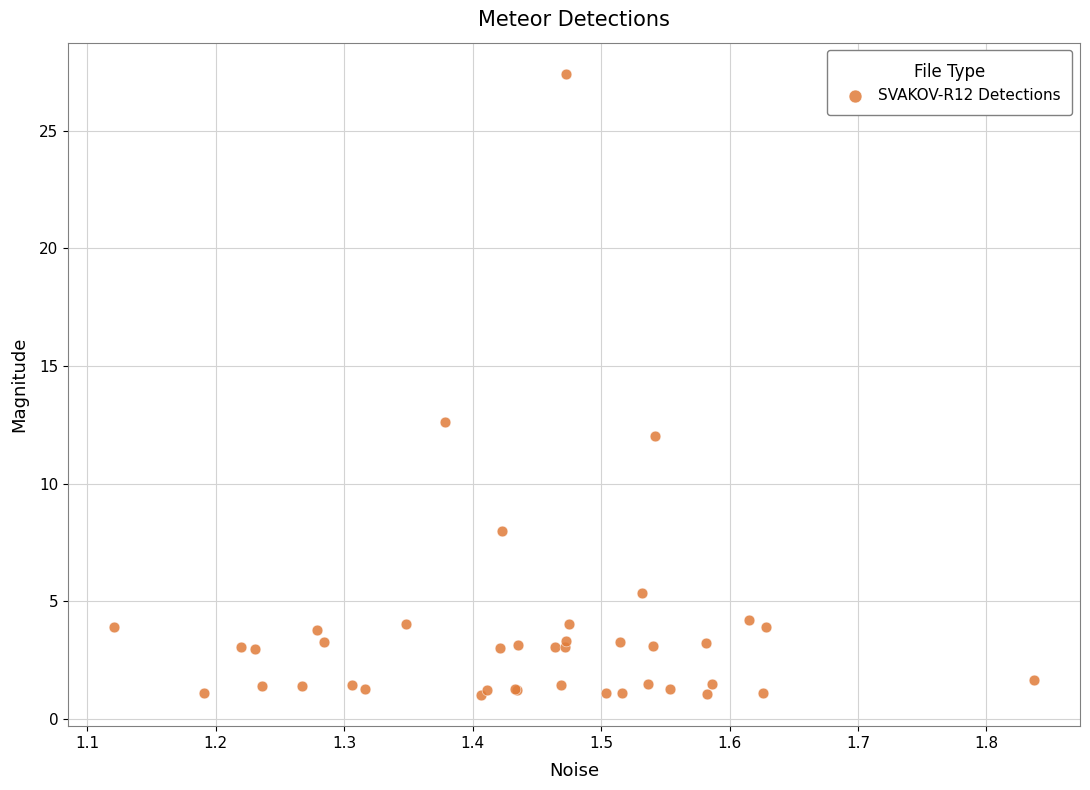

What Y value in the scatter plot is closest to 14?

12.6